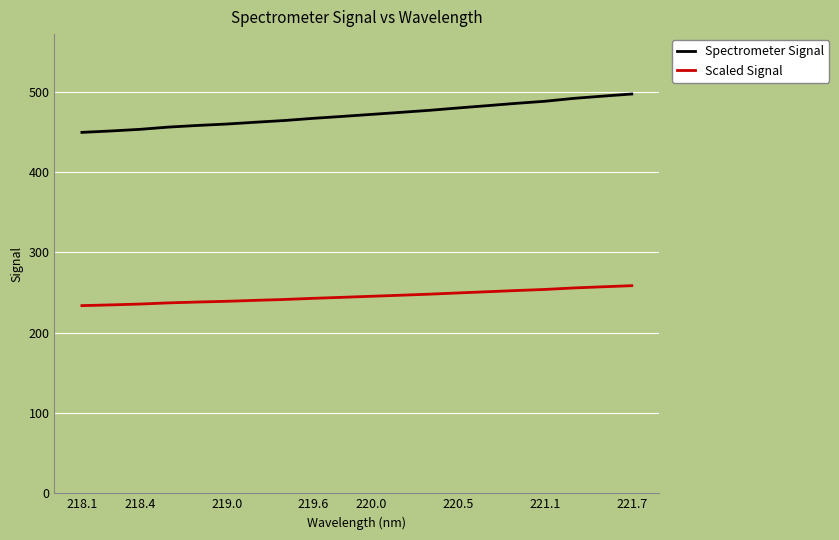

True or false: Scaled Signal and Spectrometer Signal cross at least once.

False